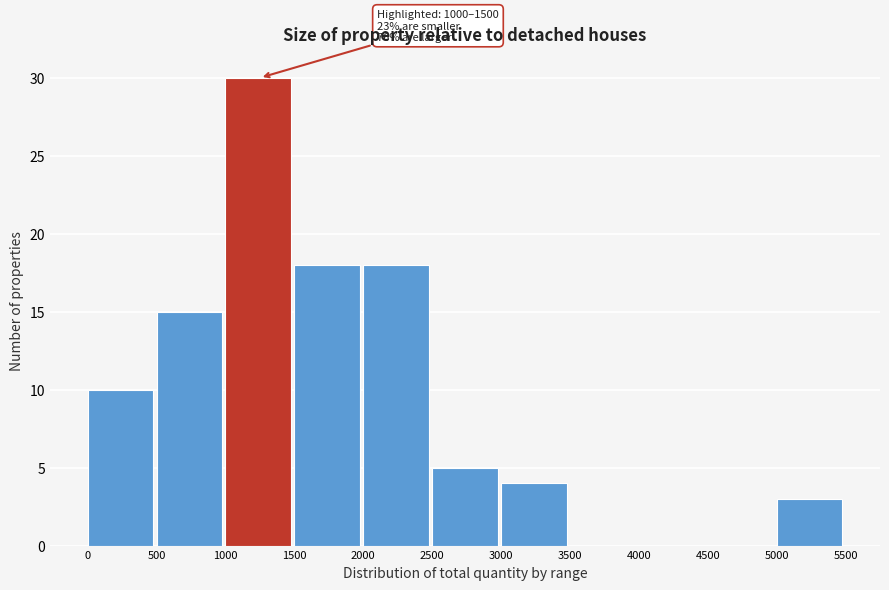

Over which range of the x-axis is the bar tallest?

1000 to 1500